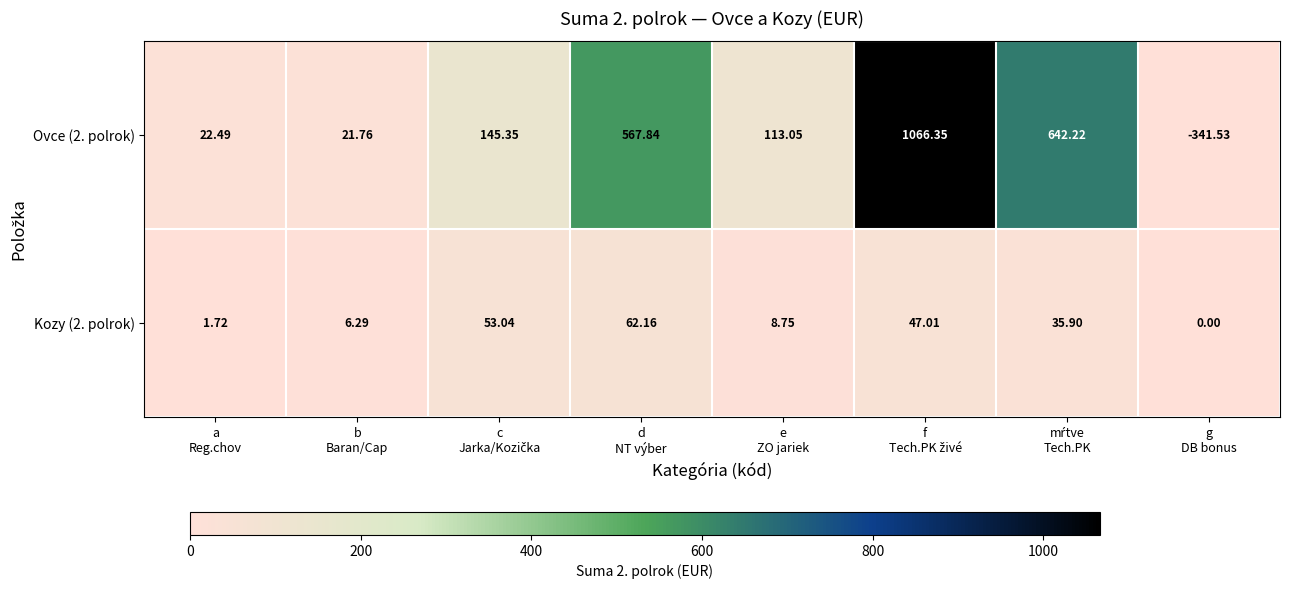

How many distinct data groups are displayed?

2